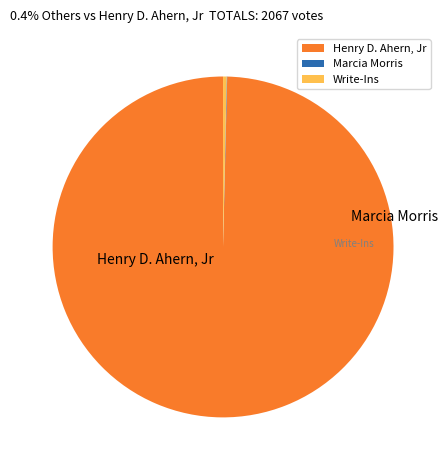

What percentage is NOT represented by Write-Ins?

99.7%